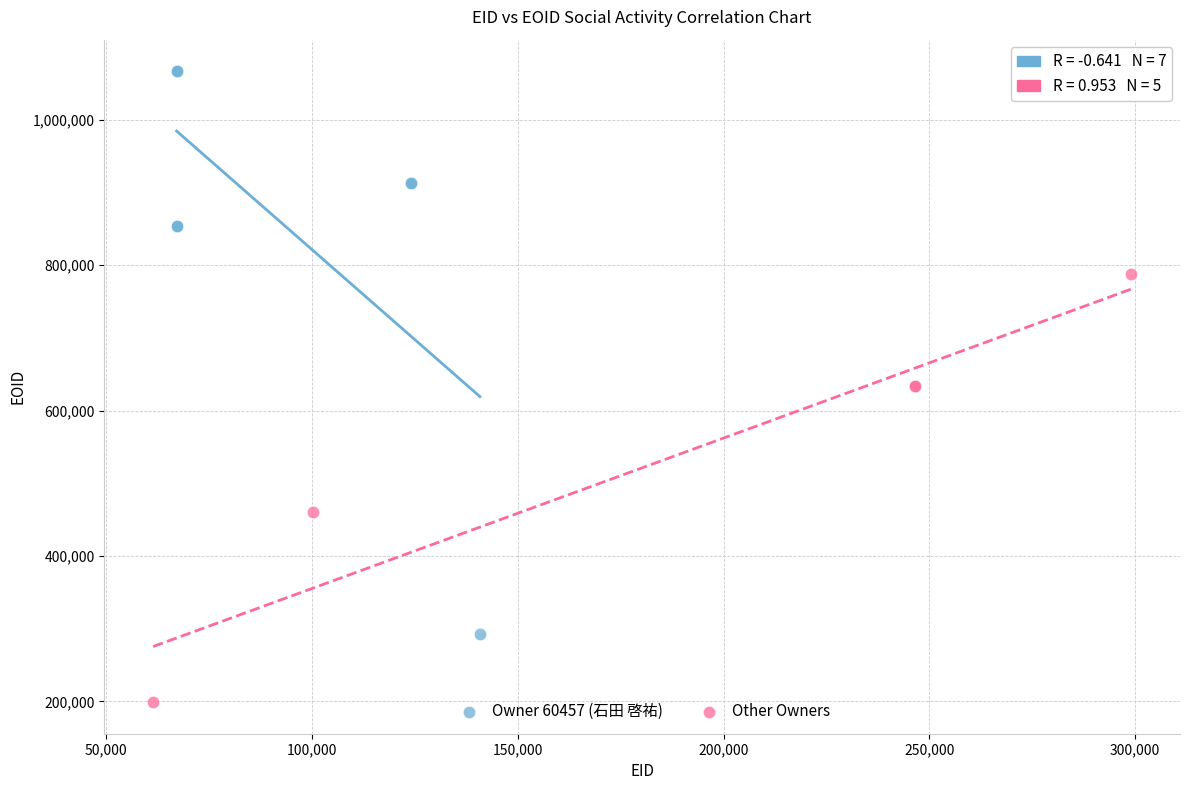

What are all the series names shown in the legend?

Owner 60457 (石田 啓祐), Other Owners